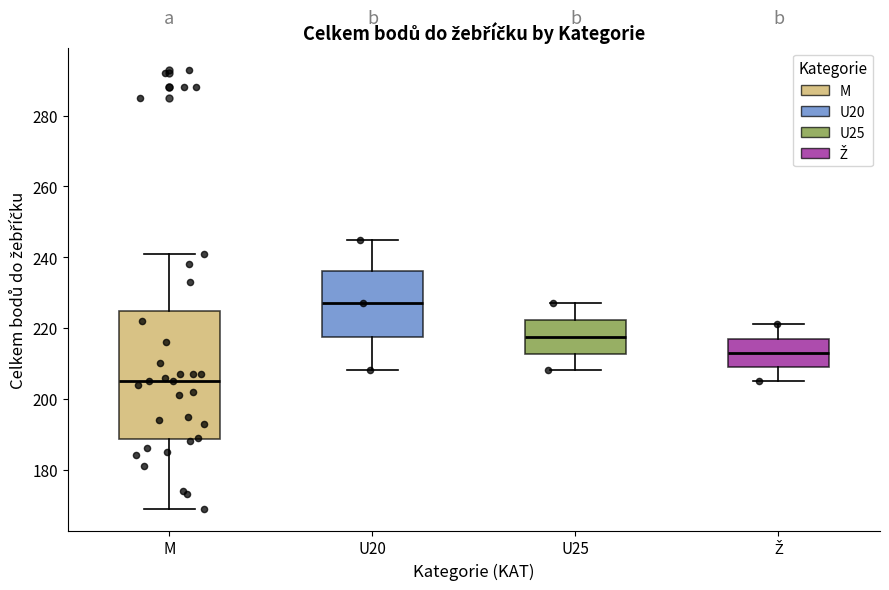

Where does the lower whisker of the box for M end on the y-axis? The values are not printed on the chart, so give them approximately, as read against the axis.

170